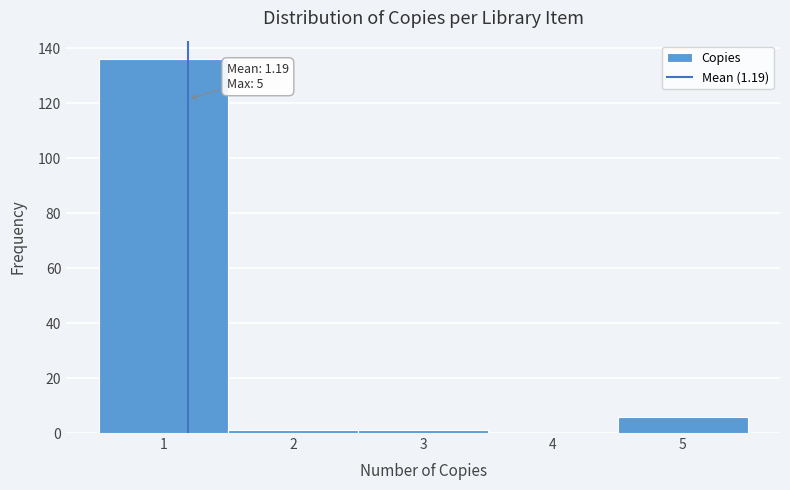

Which range on the x-axis has the tallest bar?

0.5 to 1.5